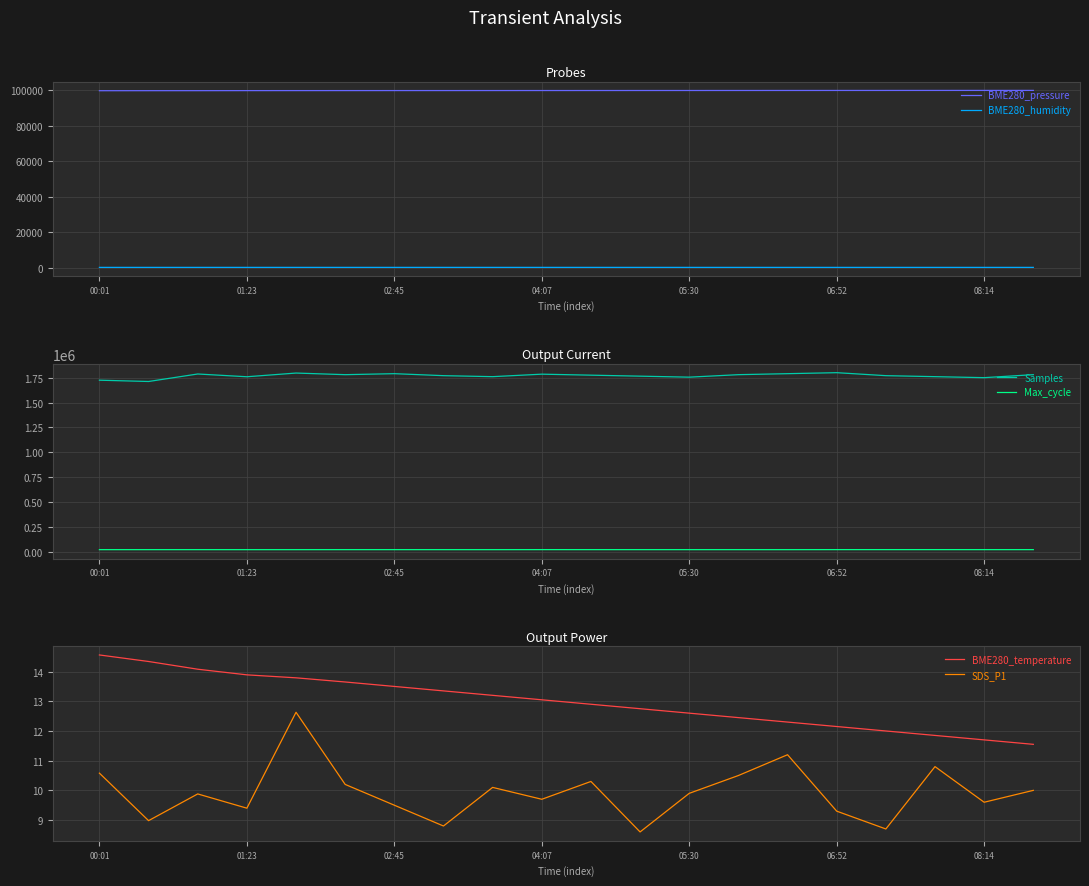

What is the difference between the maximum and second lowest values in the Max_cycle series?

360